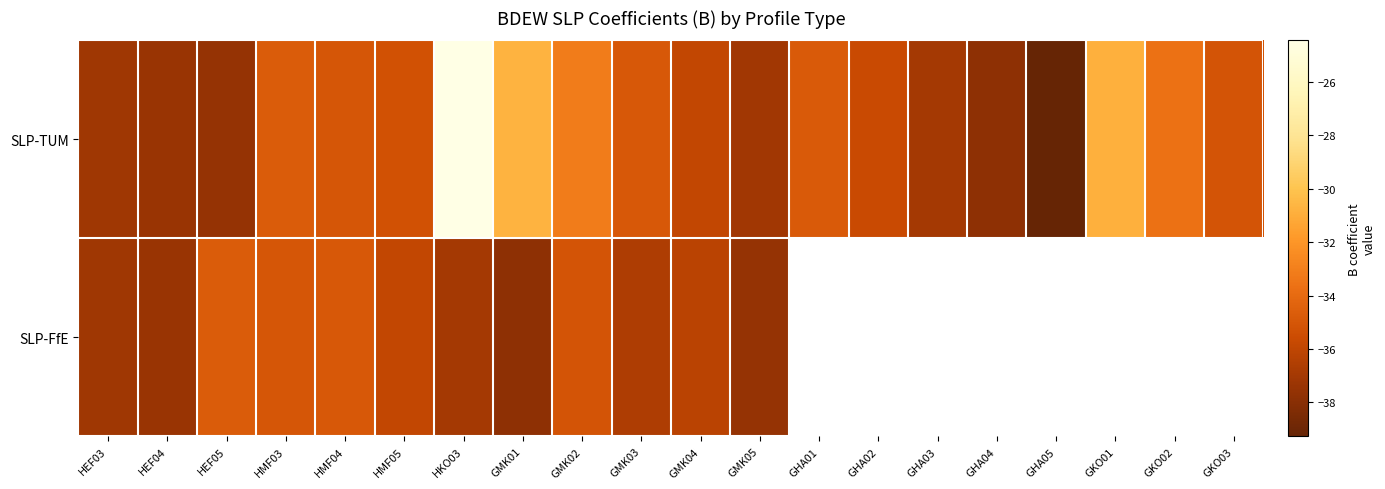

Which series has the largest total across all categories?

SLP-FfE